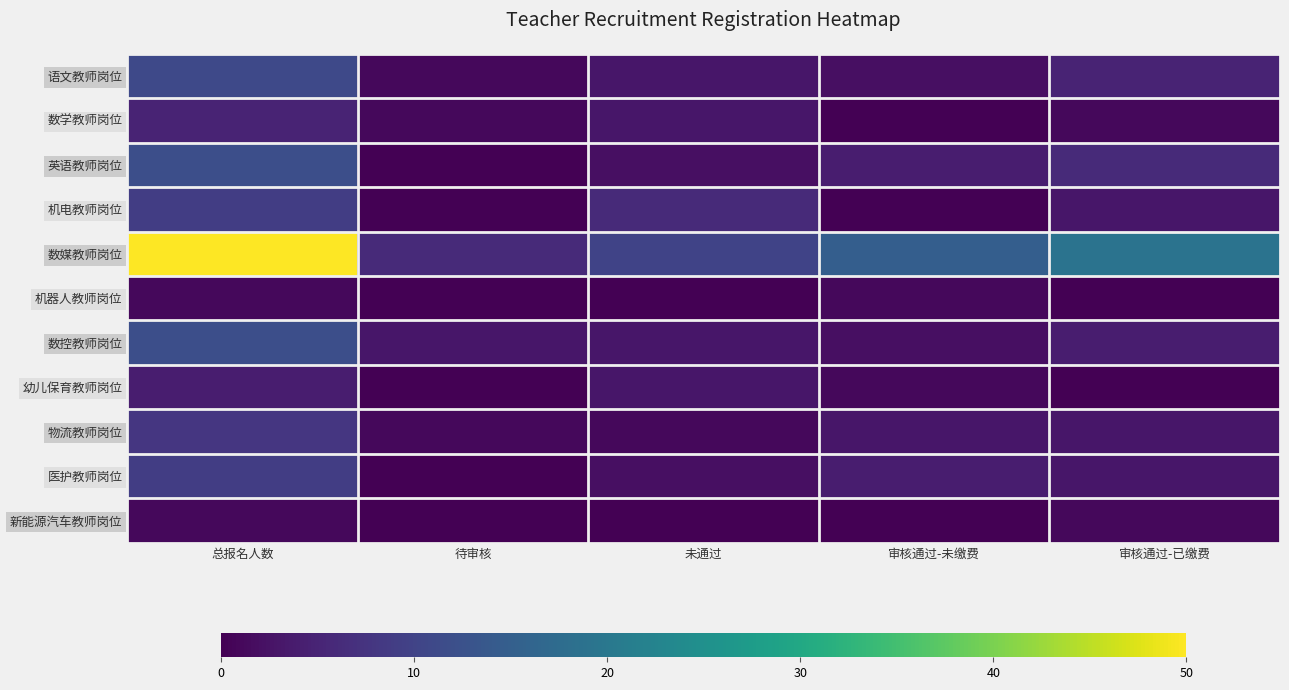

Reading right to left, list all the values displayed in this chart.

语文教师岗位: 审核通过-已缴费=5	审核通过-未缴费=2	未通过=3	待审核=1	总报名人数=11
数学教师岗位: 审核通过-已缴费=1	审核通过-未缴费=0	未通过=3	待审核=1	总报名人数=5
英语教师岗位: 审核通过-已缴费=6	审核通过-未缴费=4	未通过=2	待审核=0	总报名人数=12
机电教师岗位: 审核通过-已缴费=3	审核通过-未缴费=0	未通过=6	待审核=0	总报名人数=9
数媒教师岗位: 审核通过-已缴费=19	审核通过-未缴费=15	未通过=10	待审核=6	总报名人数=50
机器人教师岗位: 审核通过-已缴费=0	审核通过-未缴费=1	未通过=0	待审核=0	总报名人数=1
数控教师岗位: 审核通过-已缴费=4	审核通过-未缴费=2	未通过=3	待审核=3	总报名人数=12
幼儿保育教师岗位: 审核通过-已缴费=0	审核通过-未缴费=1	未通过=3	待审核=0	总报名人数=4
物流教师岗位: 审核通过-已缴费=3	审核通过-未缴费=3	未通过=1	待审核=1	总报名人数=8
医护教师岗位: 审核通过-已缴费=3	审核通过-未缴费=4	未通过=2	待审核=0	总报名人数=9
新能源汽车教师岗位: 审核通过-已缴费=1	审核通过-未缴费=0	未通过=0	待审核=0	总报名人数=1